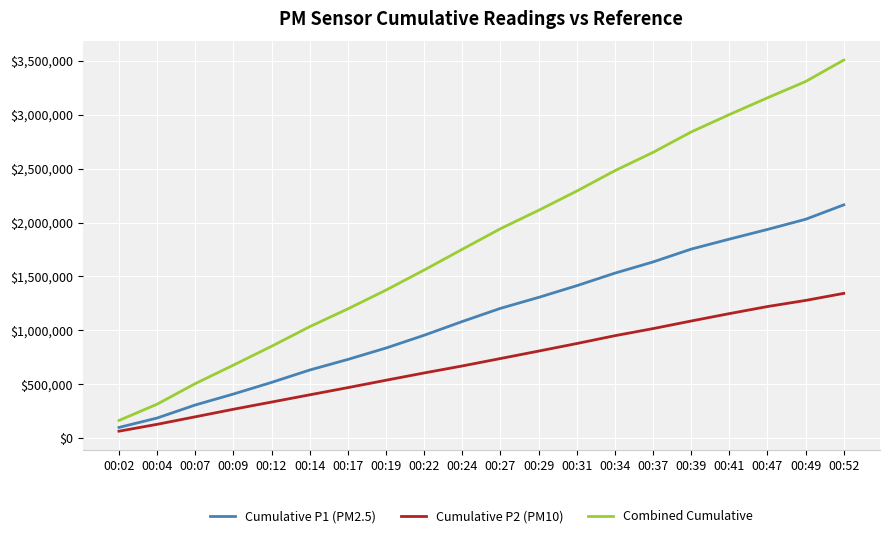

Rank the series at 00:37 from lowest to highest value.

Cumulative P2 (PM10), Cumulative P1 (PM2.5), Combined Cumulative